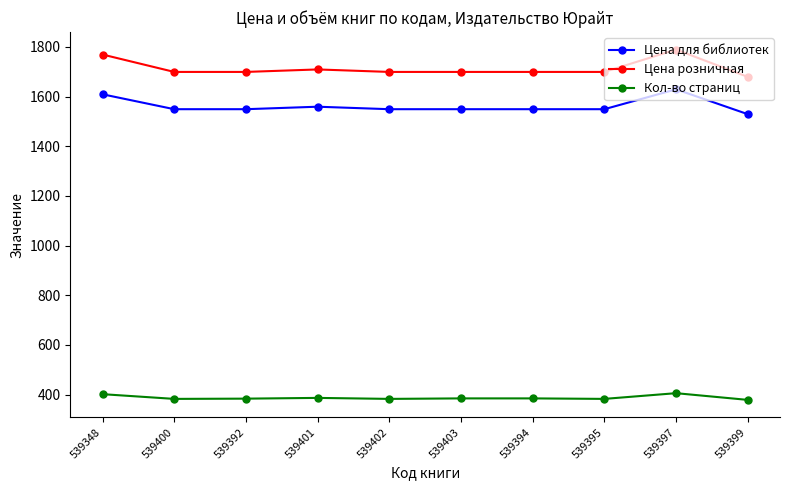

Rank the series at 539395 from highest to lowest value.

Цена розничная, Цена для библиотек, Кол-во страниц